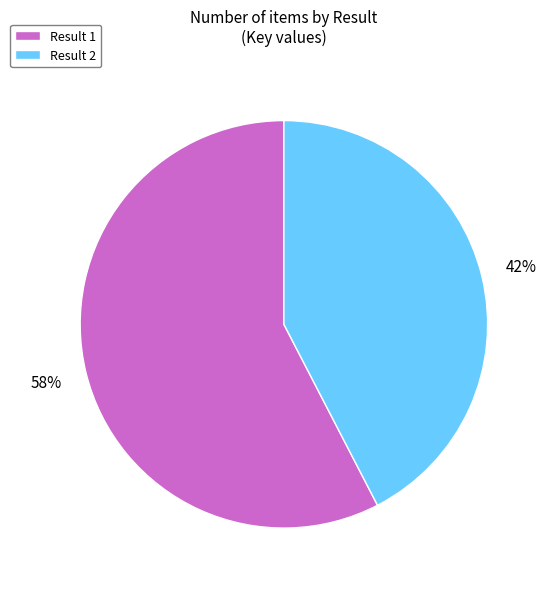

Approximately how many times larger is the value at Result 1 compared to Result 2?

1.4